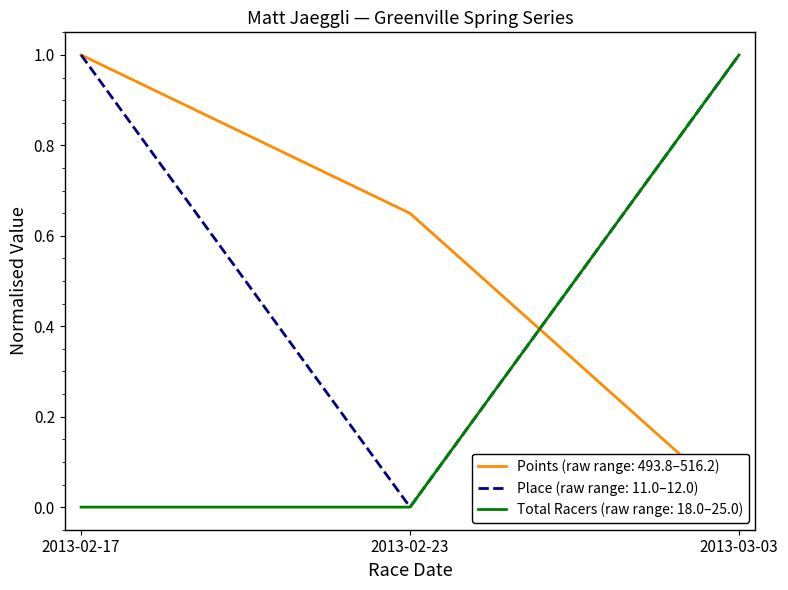

What is the difference between the maximum and minimum values in the Points series?

1.0